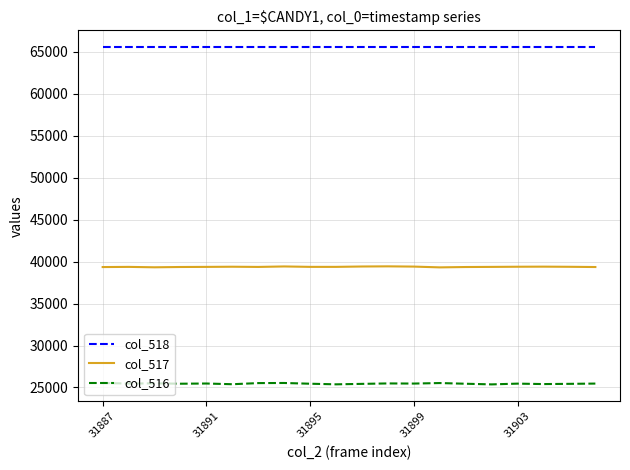

Rank the series by their maximum value, from lowest to highest.

col_516, col_517, col_518